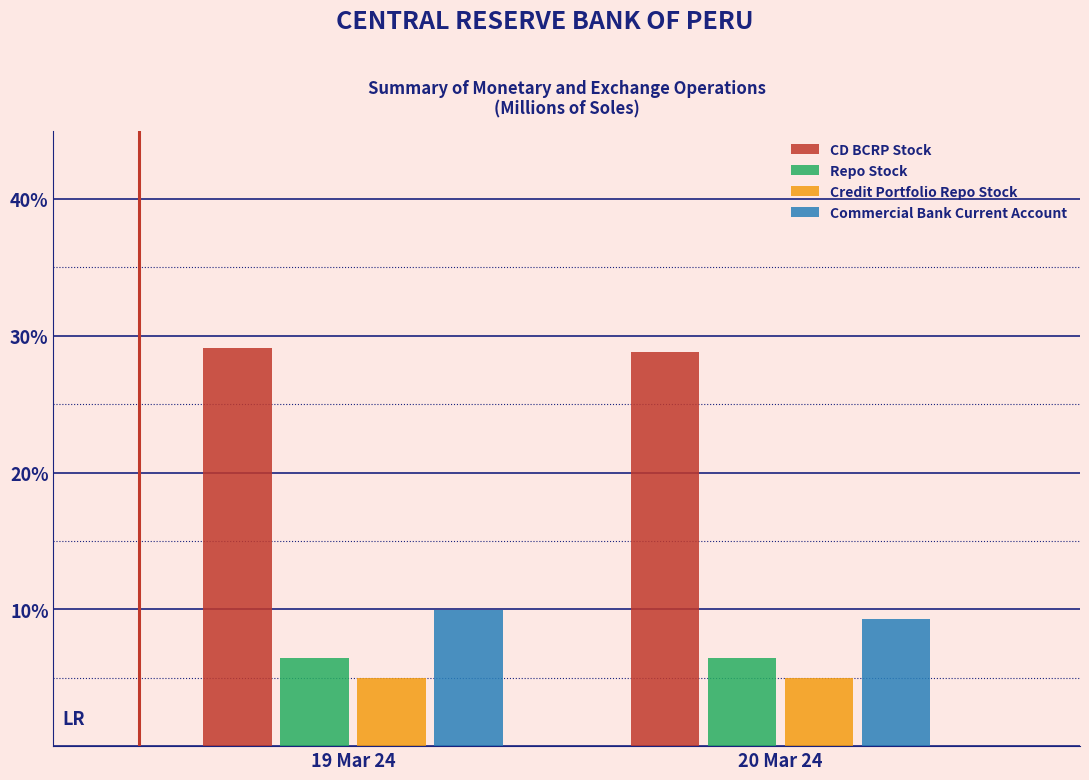

Reading left to right, list all the values displayed in this chart.

CD BCRP Stock: 29.1	28.8
Repo Stock: 6.4	6.4
Credit Portfolio Repo Stock: 5.0	5.0
Commercial Bank Current Account: 10.0	9.3